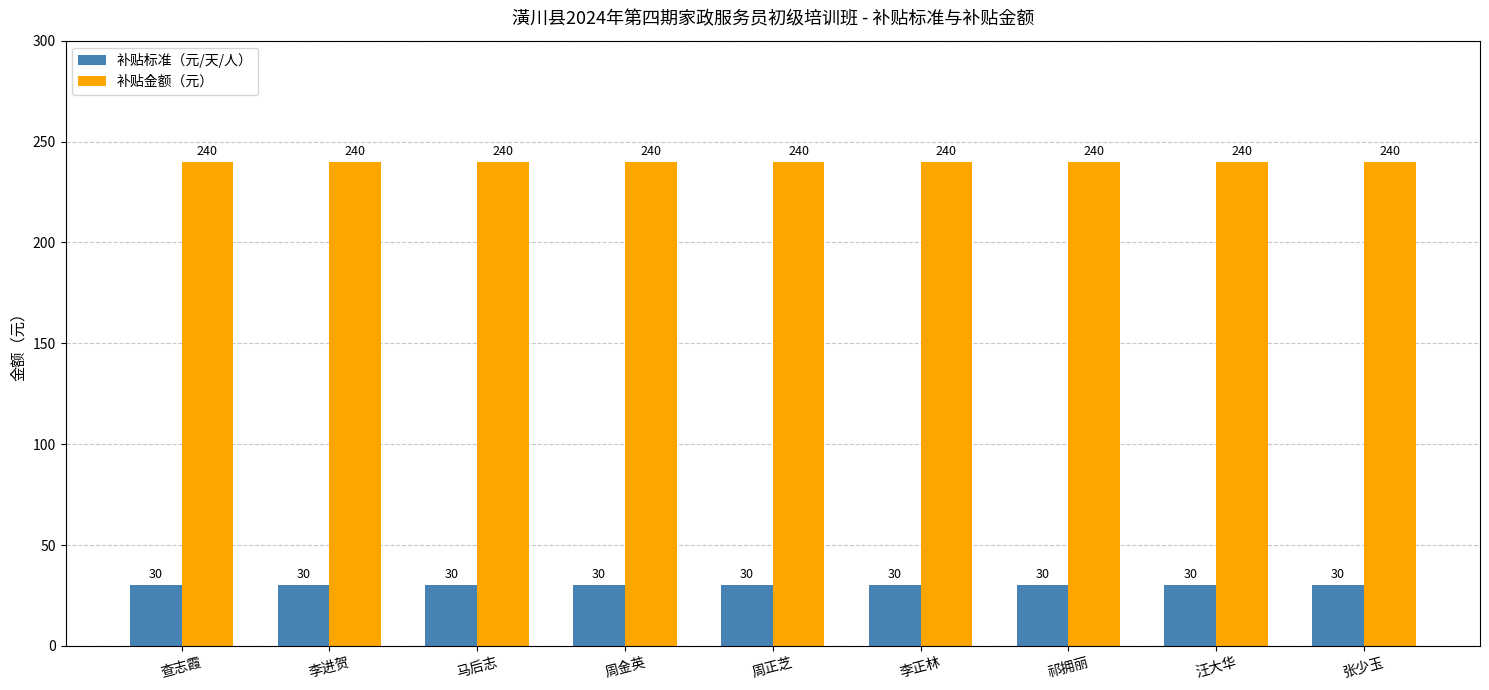

What is the minimum value shown in the chart?

30